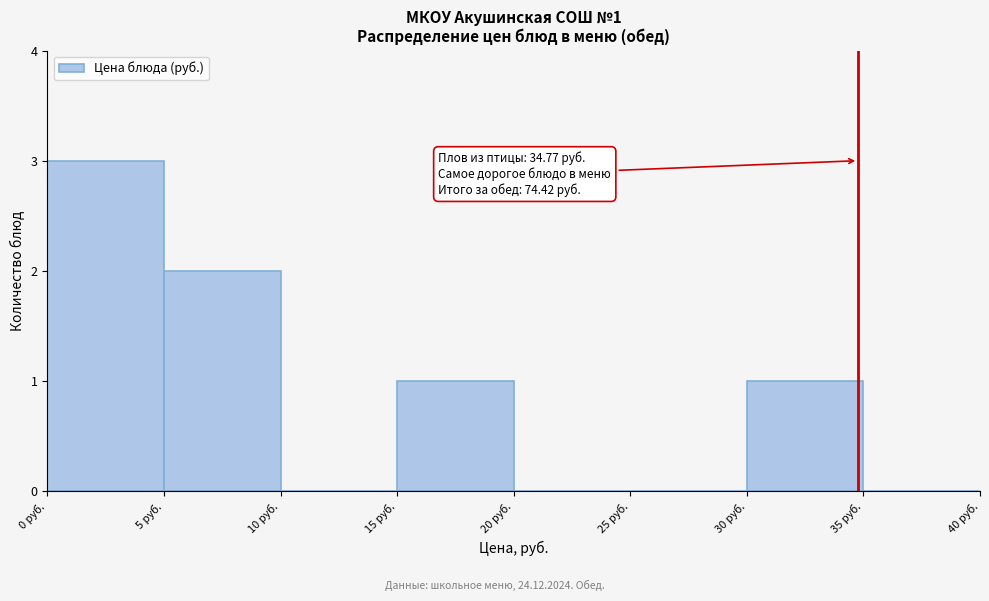

Over which range of the x-axis is the bar tallest?

0 to 5